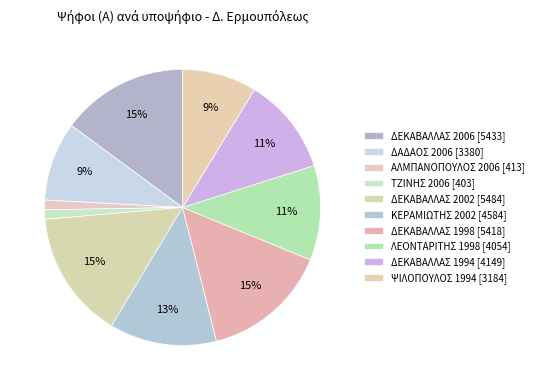

What is the smallest slice in the pie chart?

ΤΖΙΝΗΣ 2006